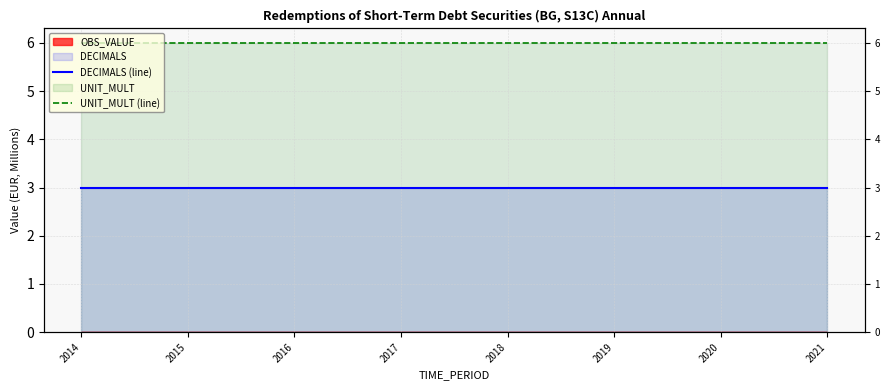

True or false: DECIMALS (line) has a value of 3 at 2015.

True